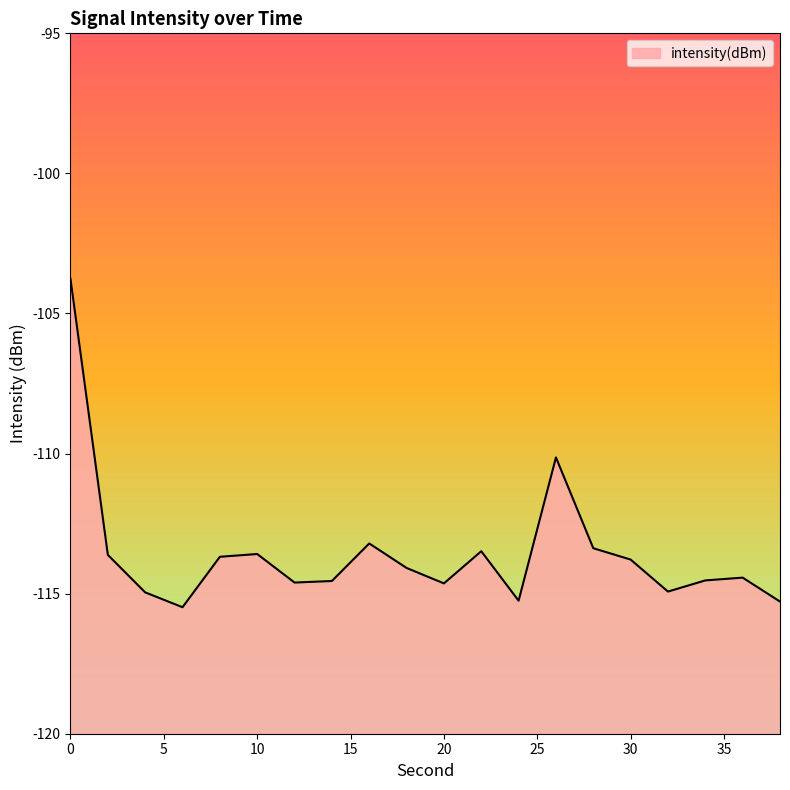

Does the chart have visible grid lines?

No